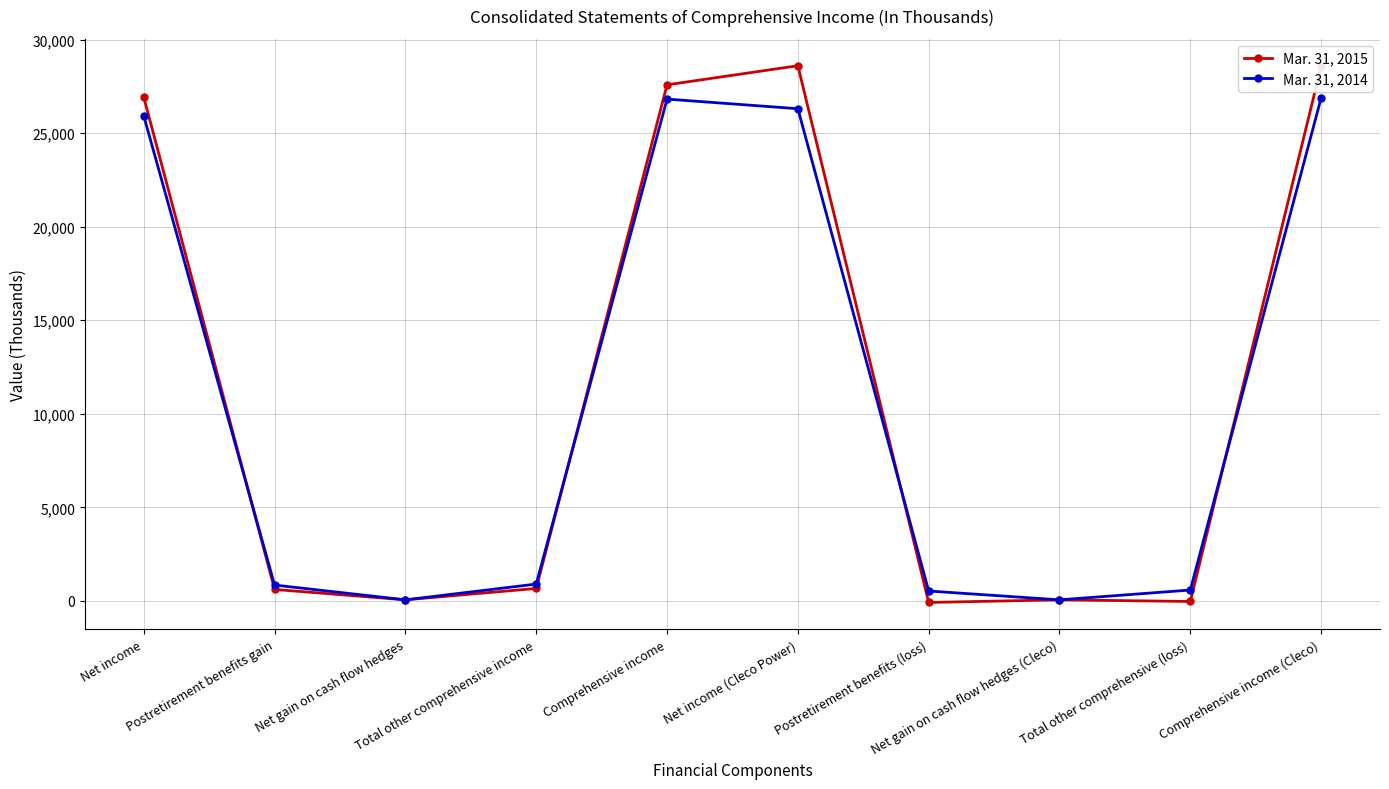

At how many categories does at least one series exceed 7792?

4